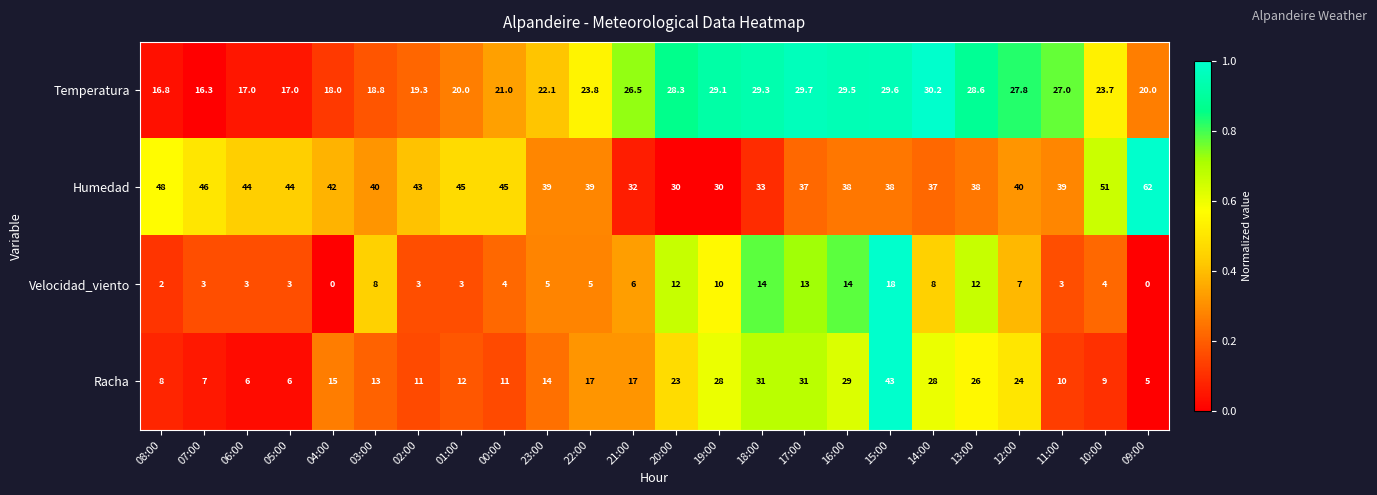

What is the total value across all series at 02:00?

76.3